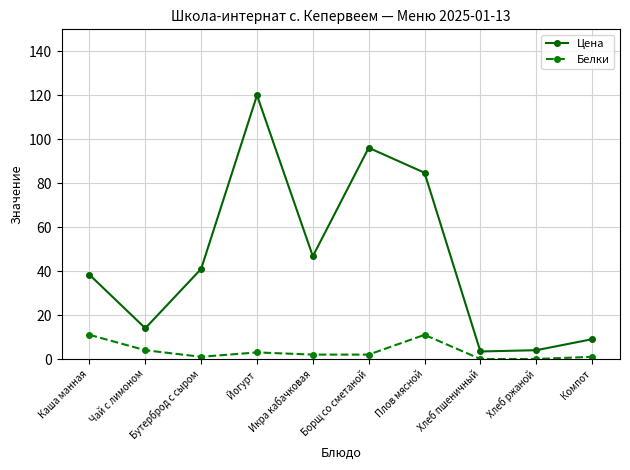

What are all the series names shown in the legend?

Цена, Белки